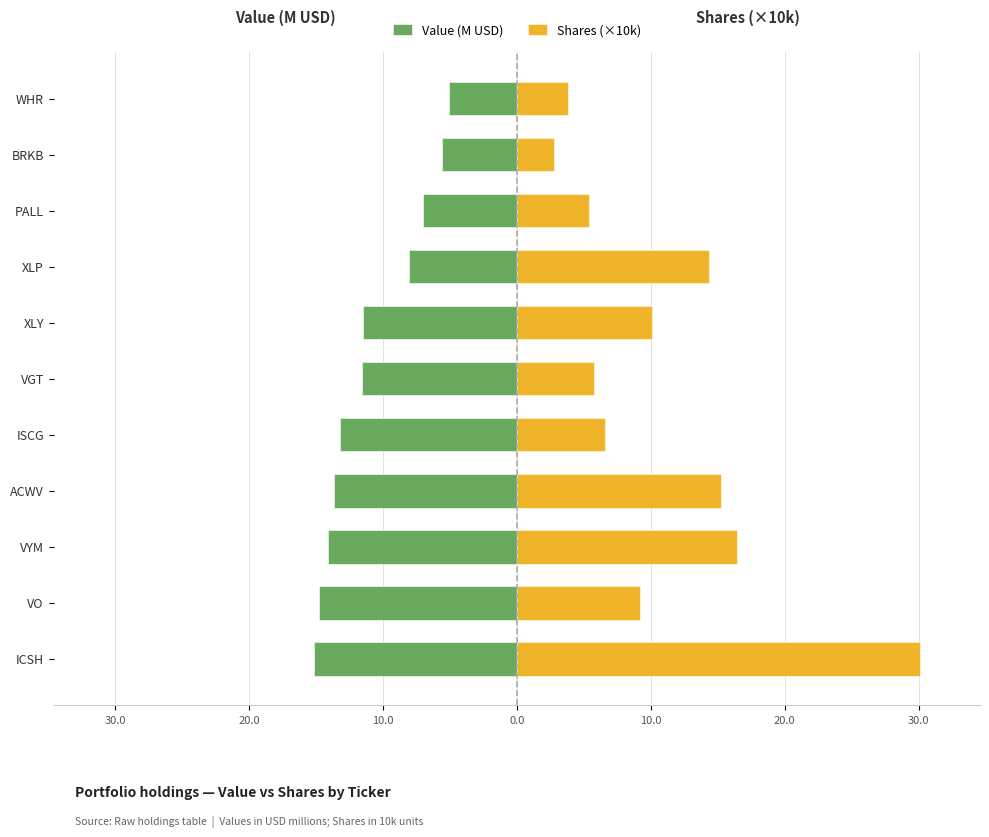

Rank the series by their maximum value, from highest to lowest.

Shares (×10k), Value (M USD)